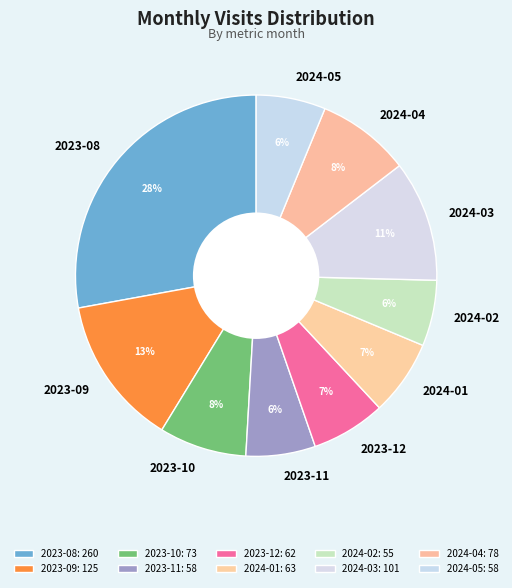

Which has a higher value, 2023-11 or 2023-08?

2023-08